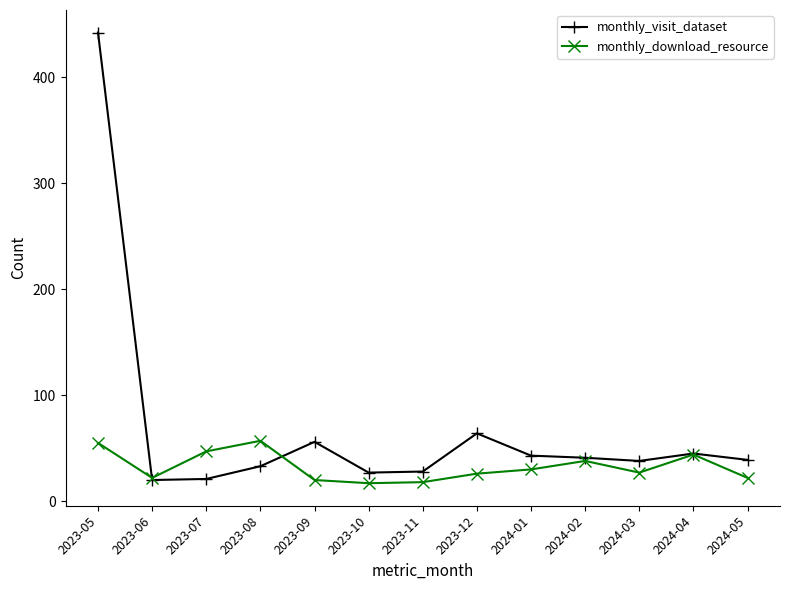

What is the difference between the highest and lowest values at 2023-10?

10